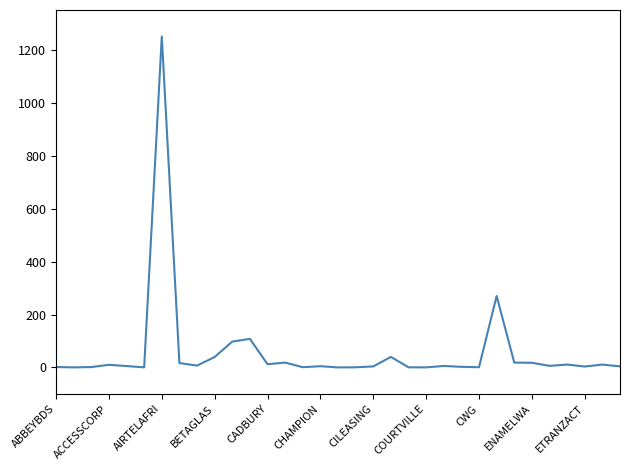

What is the difference between the maximum and minimum values?

1249.7